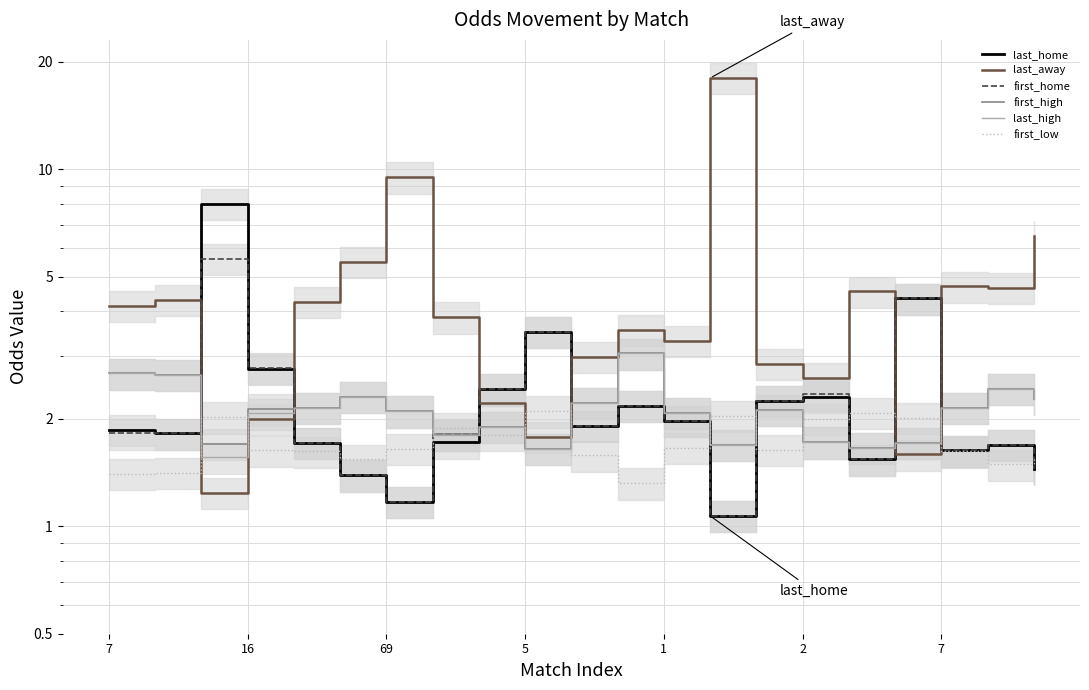

Is it true that last_home equals 2.3 at 5?

False